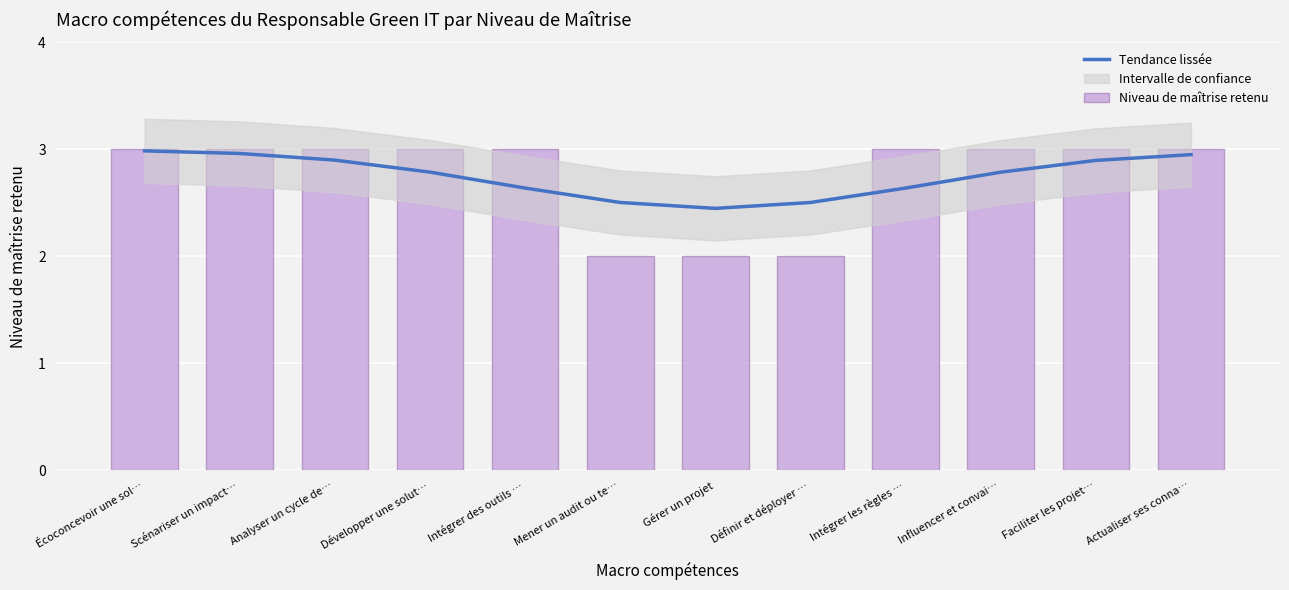

What is the sum of all Niveau de maîtrise retenu values?

33.0